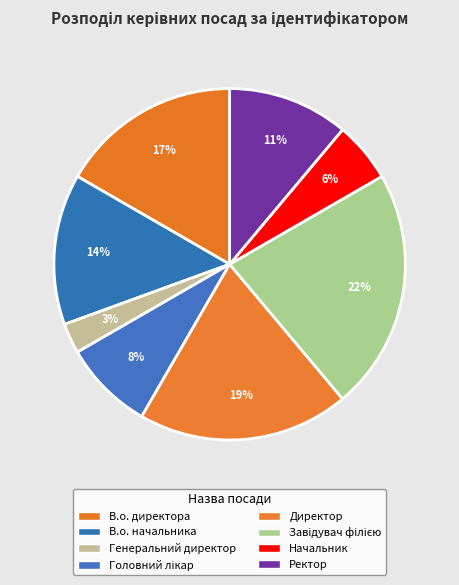

Approximately how many times larger is the value at Завідувач філією compared to Генеральний директор?

8.0